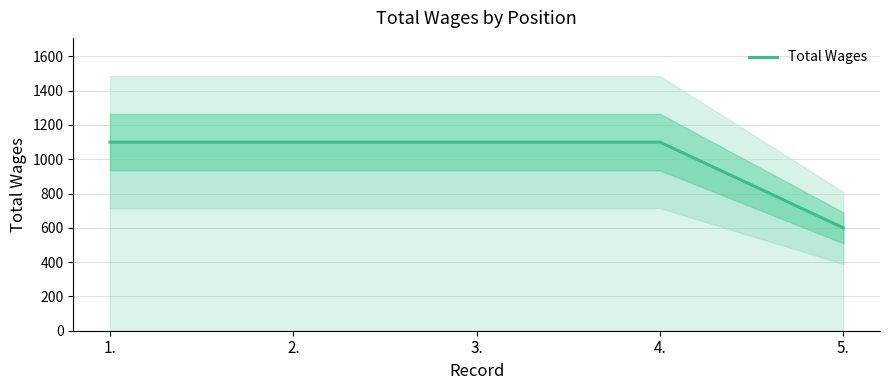

What is the ratio of the value at 1. to the value at 2.?

1.0